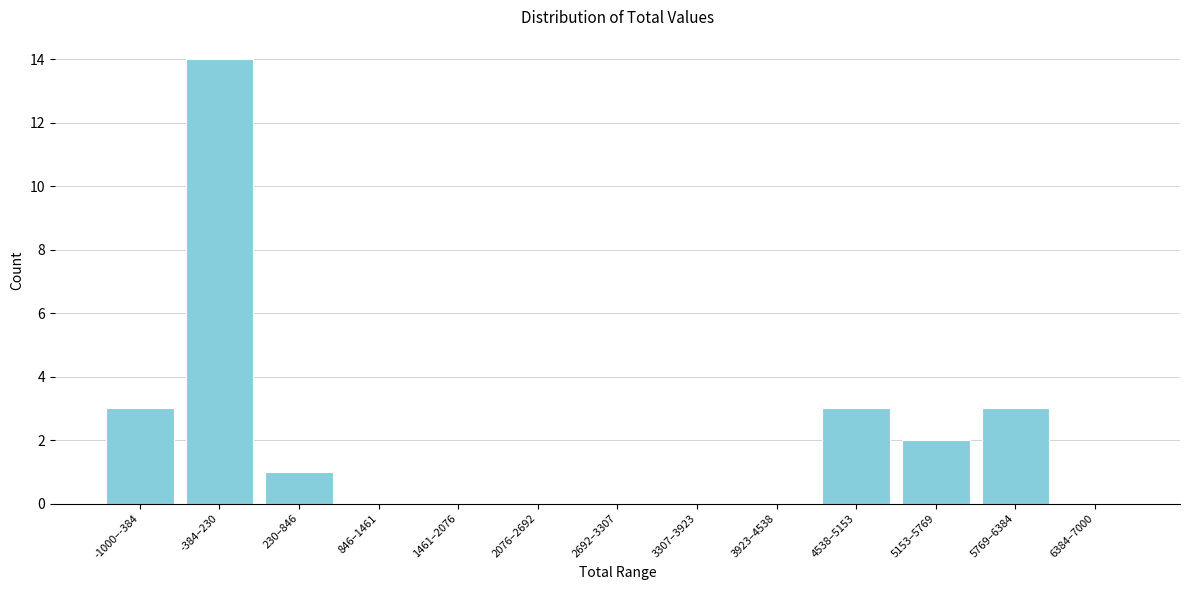

Reading left to right, extract all data points from this chart.

-1000–-384=3	-384–230=14	230–846=1	846–1461=0	1461–2076=0	2076–2692=0	2692–3307=0	3307–3923=0	3923–4538=0	4538–5153=3	5153–5769=2	5769–6384=3	6384–7000=0